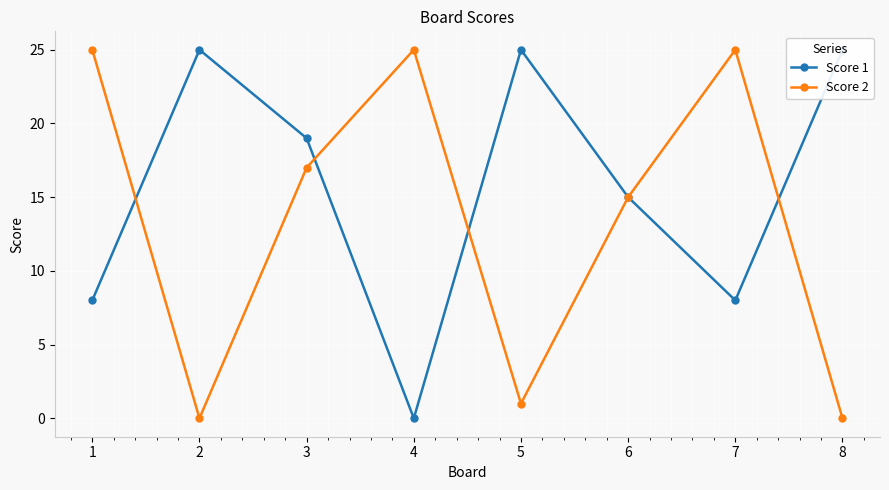

The value of Score 2 at 3 is 22. True or false?

False